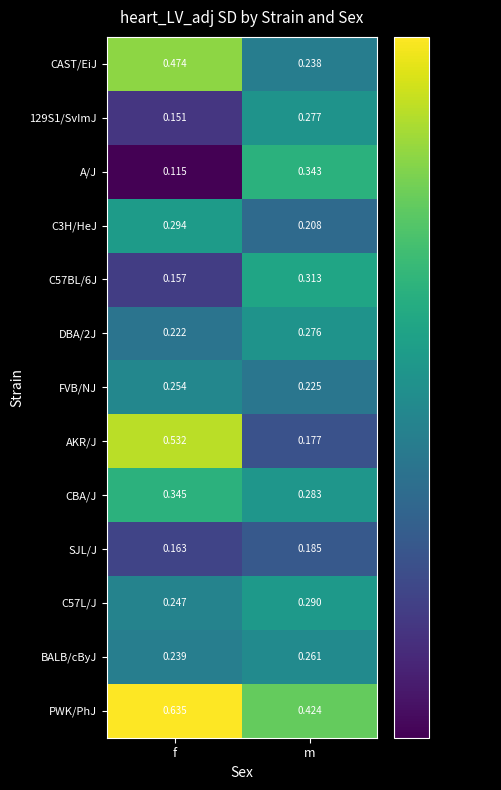

Is the value of C3H/HeJ at m greater than the value of FVB/NJ at m?

No